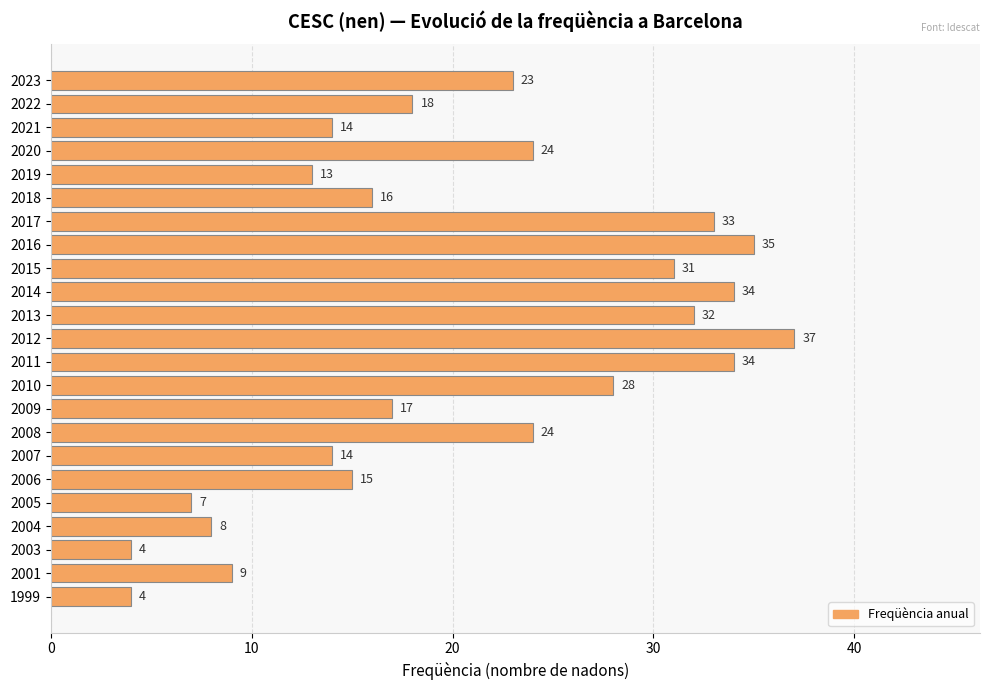

What is the value of the 16th bar from the top?

24